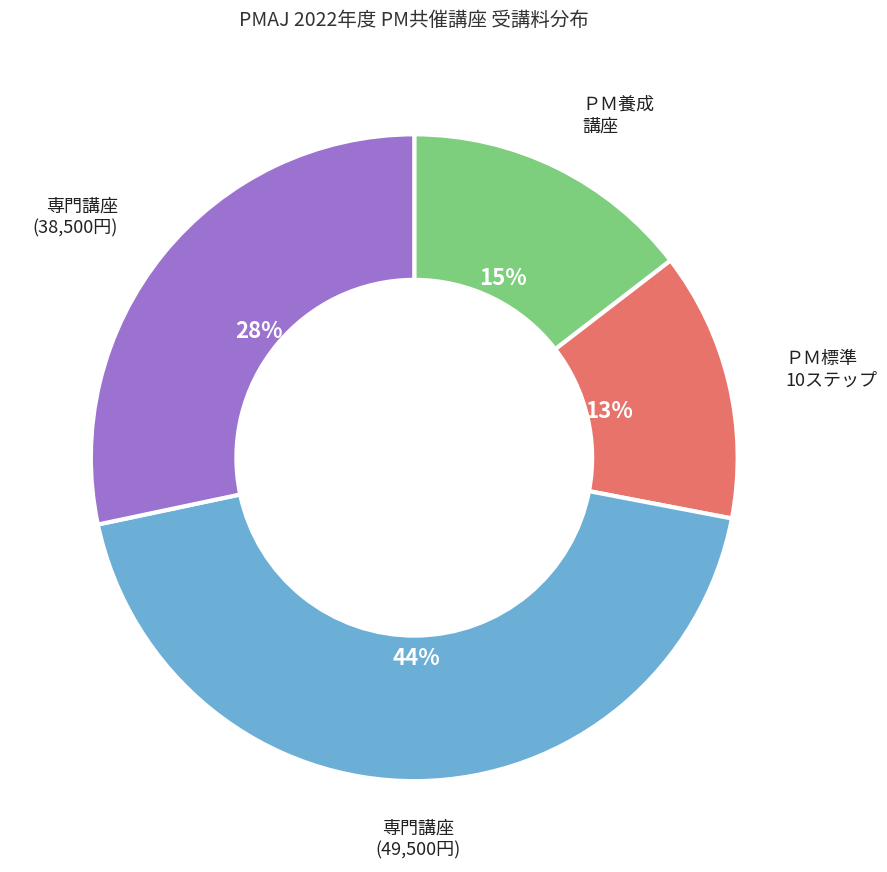

To the nearest percent, what percentage of the pie is 専門講座 (38,500円)?

28%